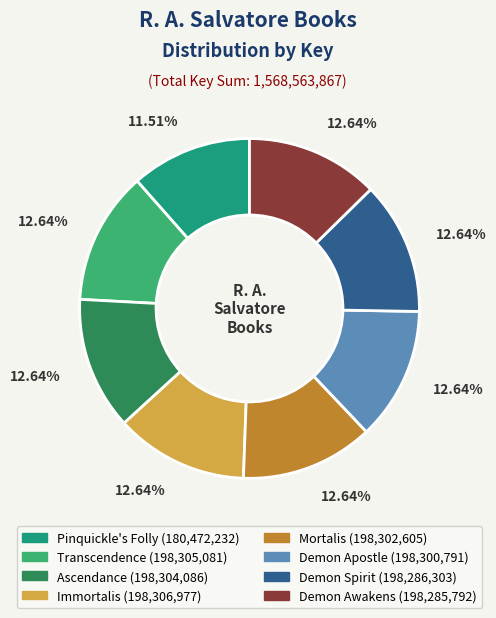

Approximately how many times larger is the value at Demon Apostle compared to Mortalis?

1.0